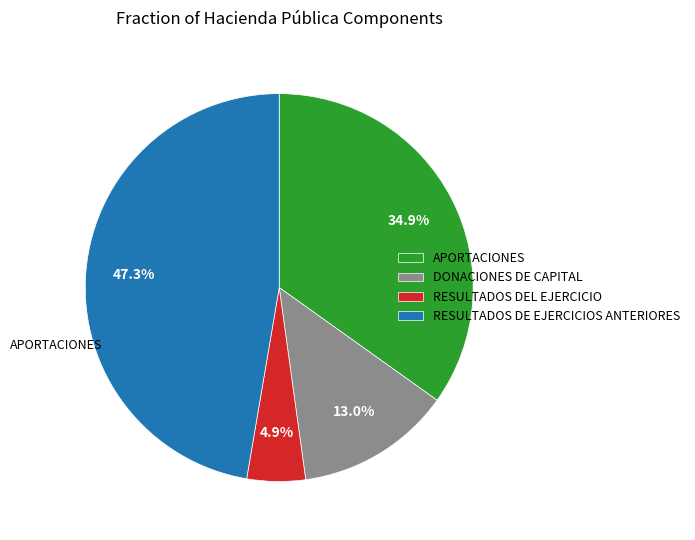

What percentage is the APORTACIONES slice, to the nearest percent?

35%